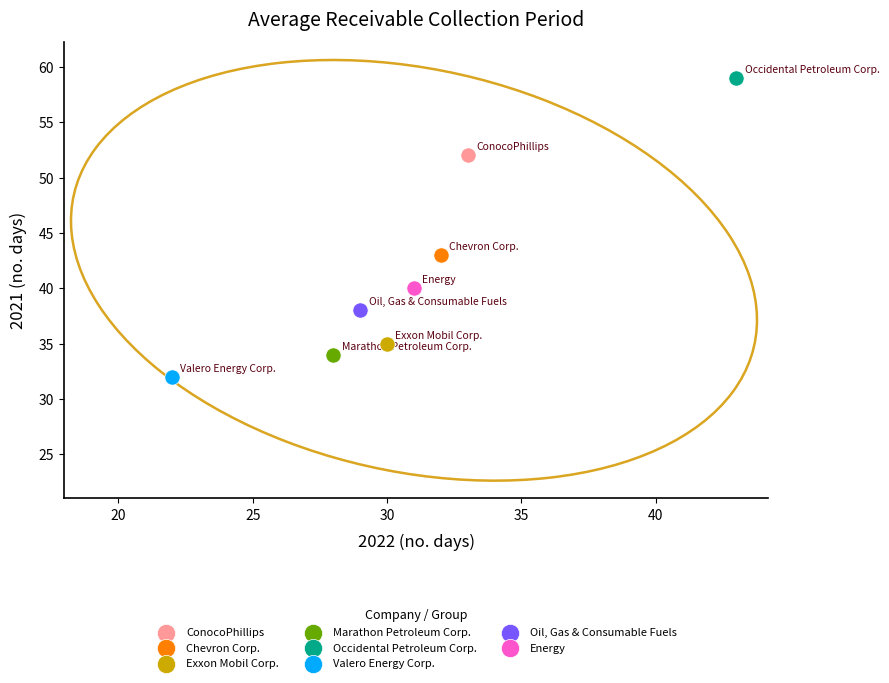

Which series reaches the maximum Y coordinate?

Occidental Petroleum Corp.